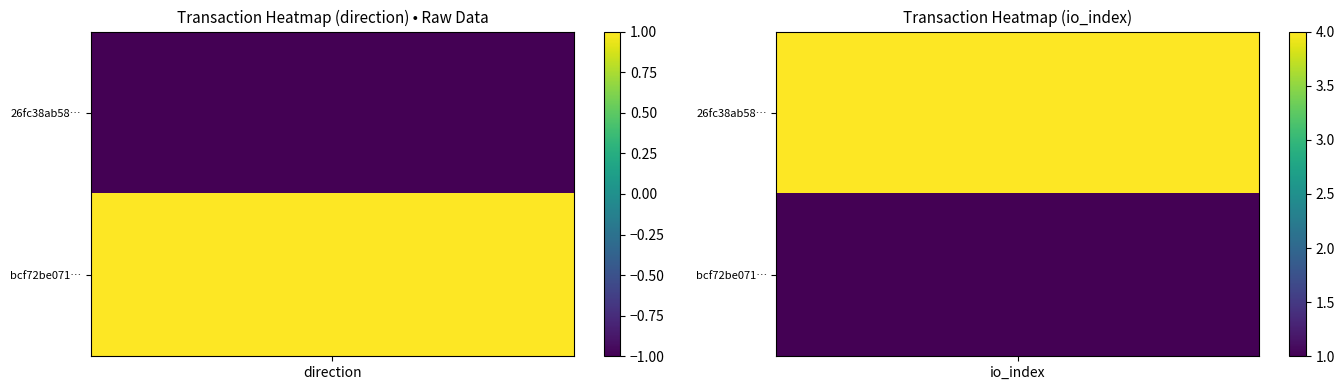

Count the 26fc38ab58aaf74bcf65d39e427f11a20763731 values in the range -1 to 4.

2